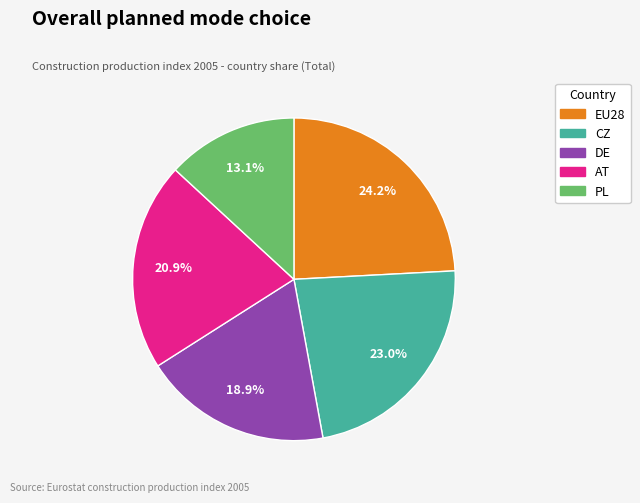

Is there a majority slice in this chart?

No